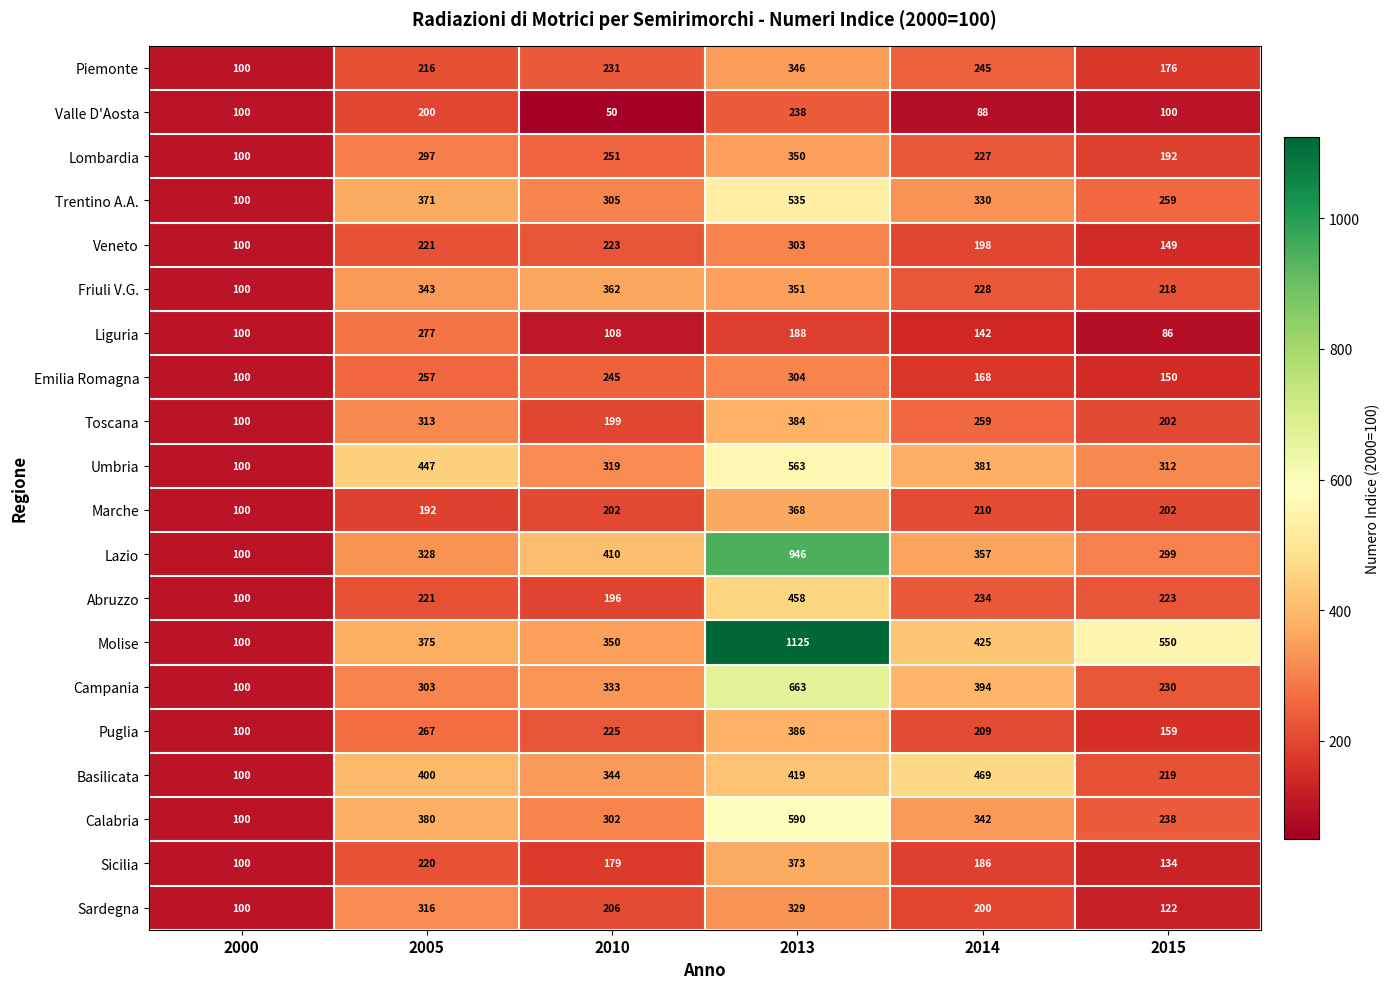

Which series has the largest range (max minus min)?

Molise